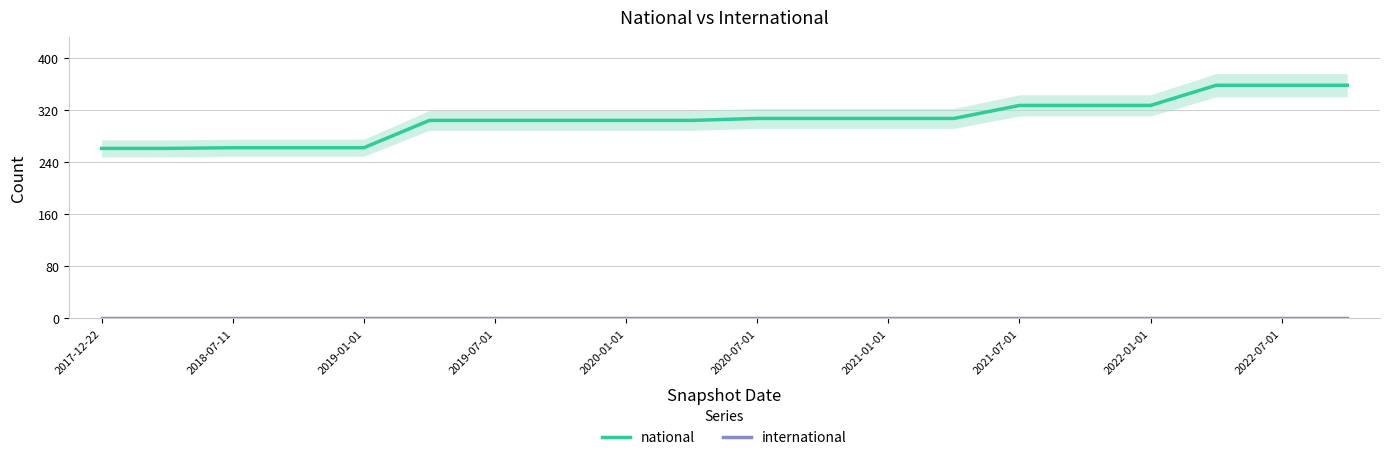

True or false: national and international intersect in this chart.

False